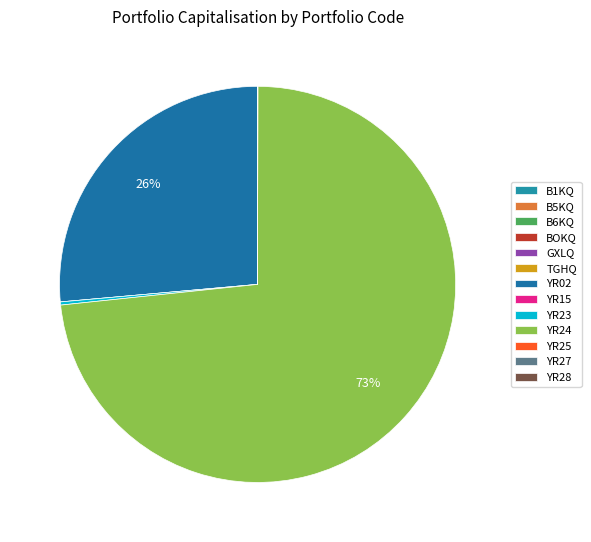

Does any single category account for the majority?

Yes